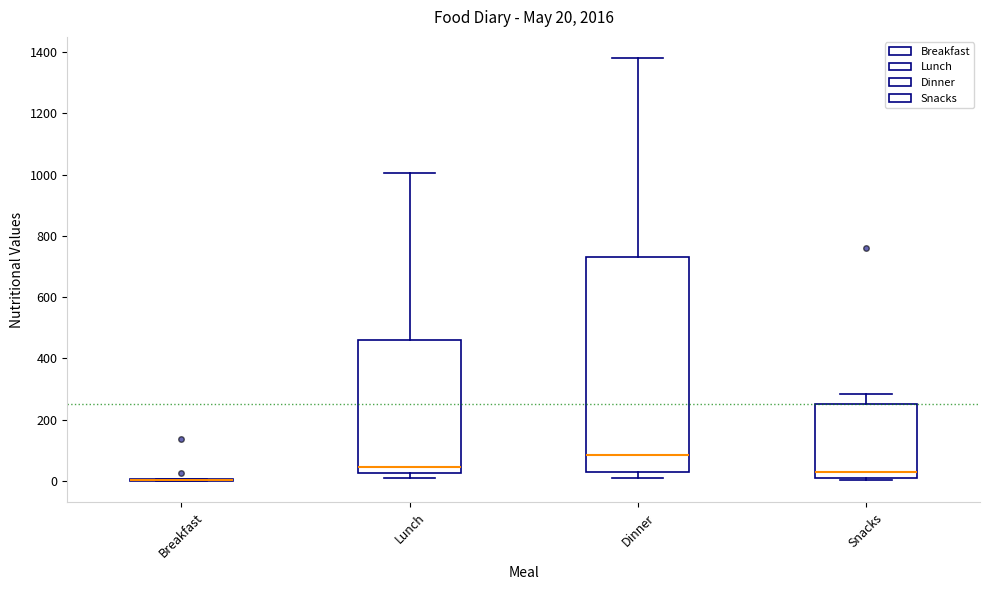

Which box is the tallest, from its lower edge to its upper edge?

Dinner